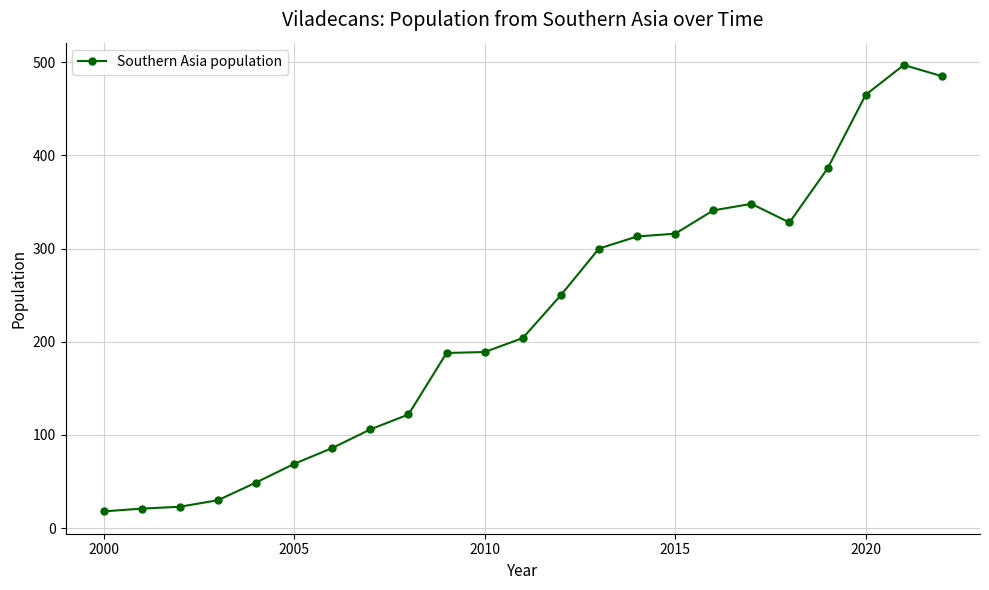

What is the minimum value shown in the chart?

18